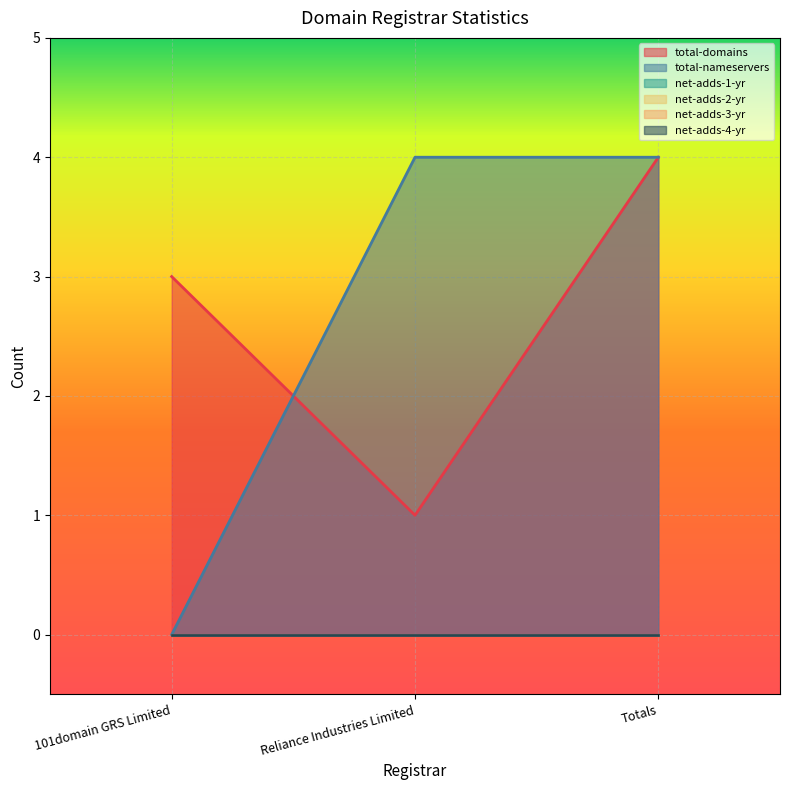

Rank the series at Totals from highest to lowest value.

total-domains, total-nameservers, net-adds-1-yr, net-adds-2-yr, net-adds-3-yr, net-adds-4-yr